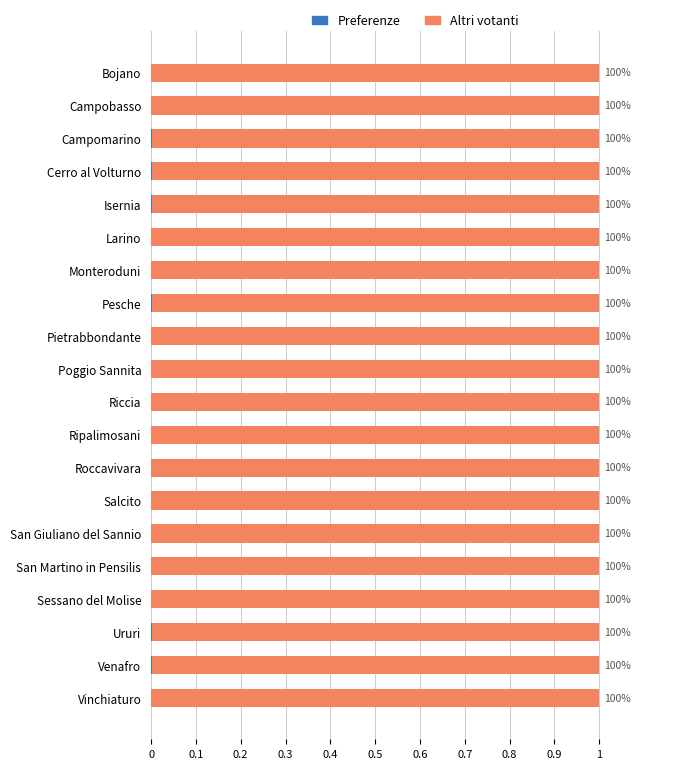

Reading left to right, transcribe all the data shown in this chart.

Preferenze: 0.0	0.0	0.0	0.0	0.0	0.0	0.0	0.0	0.0	0.0	0.0	0.0	0.0	0.0	0.0	0.0	0.0	0.0	0.0	0.0
Altri votanti: 1.0	1.0	1.0	1.0	1.0	1.0	1.0	1.0	1.0	1.0	1.0	1.0	1.0	1.0	1.0	1.0	1.0	1.0	1.0	1.0